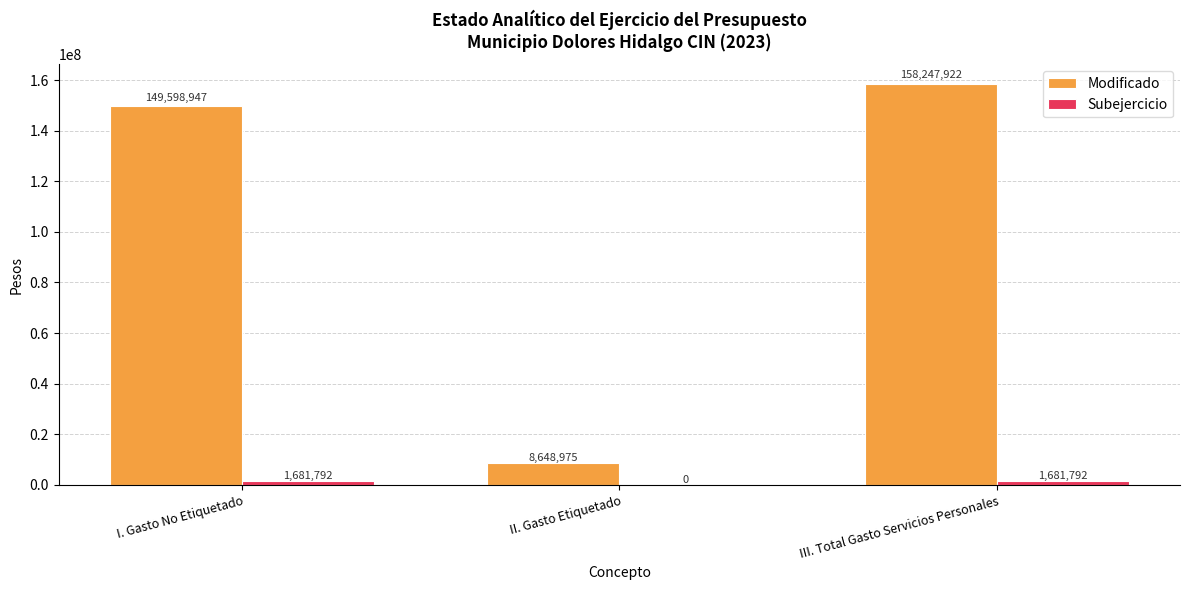

Where does the Subejercicio series first go above 1681791?

I. Gasto No Etiquetado